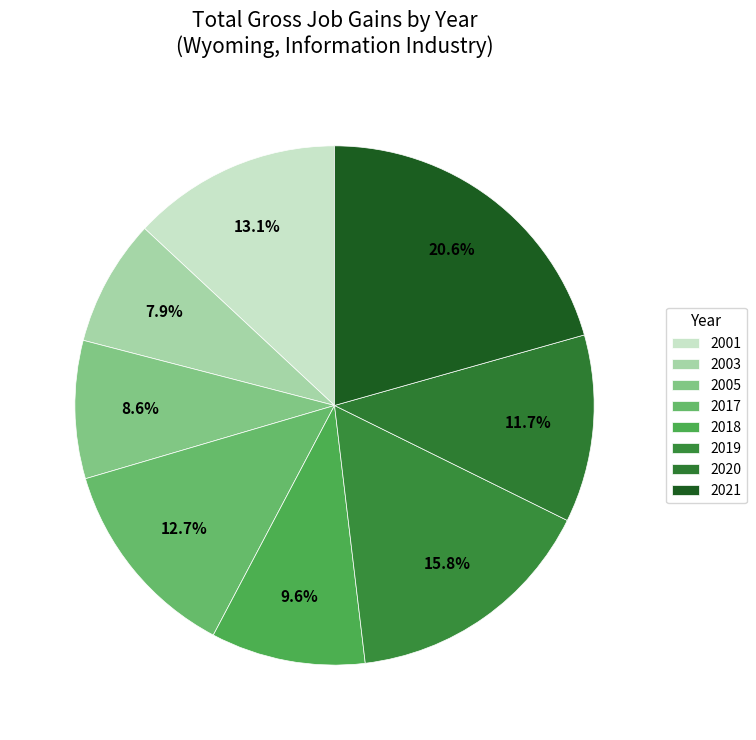

How many segments does this pie chart have?

8